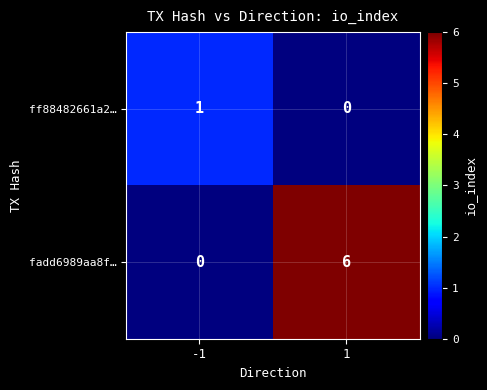

What is the total value across all series at 1?

6